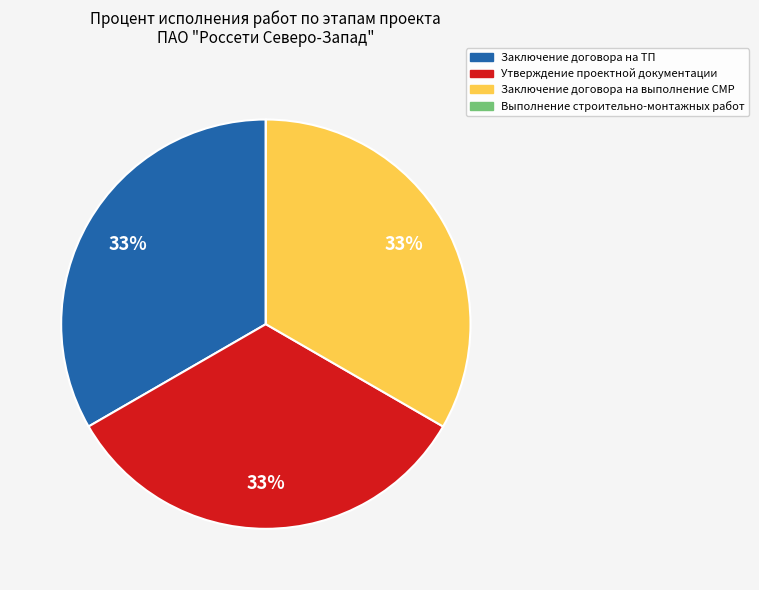

To the nearest percent, what portion does Утверждение проектной документации represent?

33%